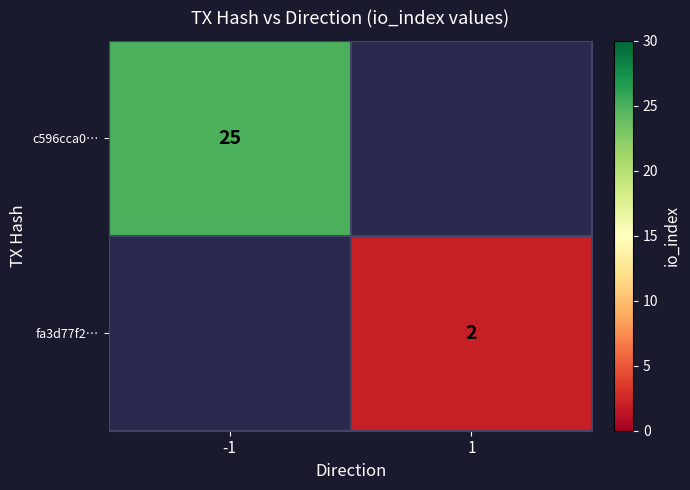

The value of c596cca0… at -1 is 45. True or false?

False